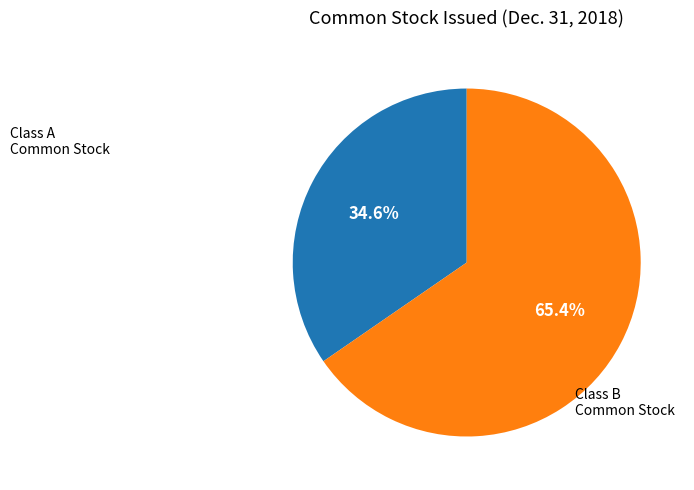

Is there any slice that represents more than half of the pie?

Yes